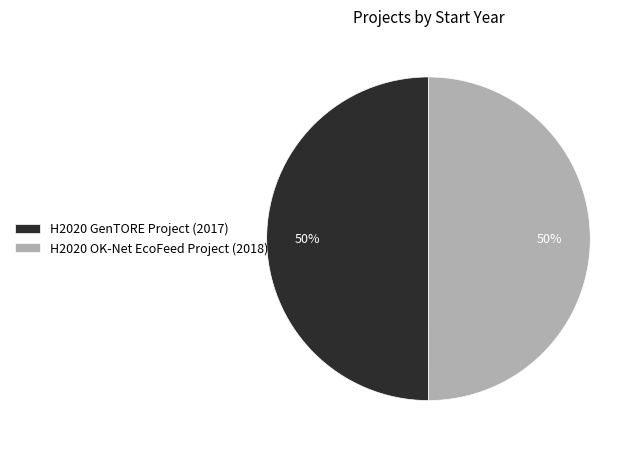

To the nearest percent, what percentage of the pie is H2020 OK-Net EcoFeed Project?

50%